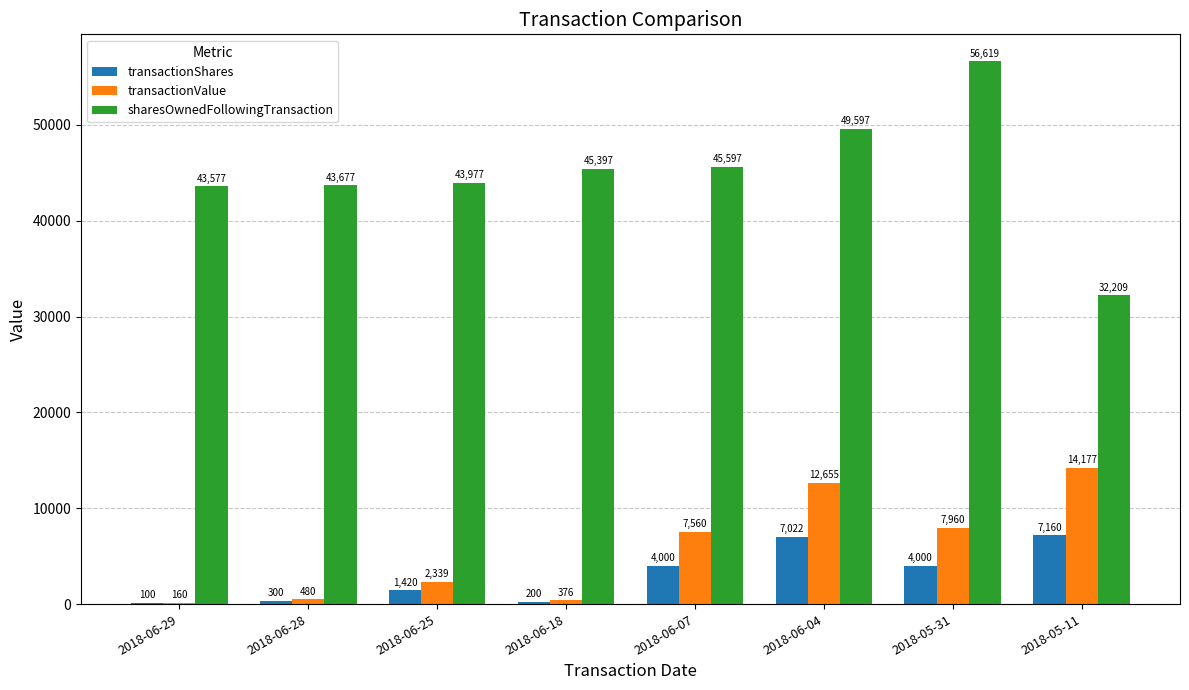

The transactionShares series shows 300 at 2018-06-28. True or false?

True